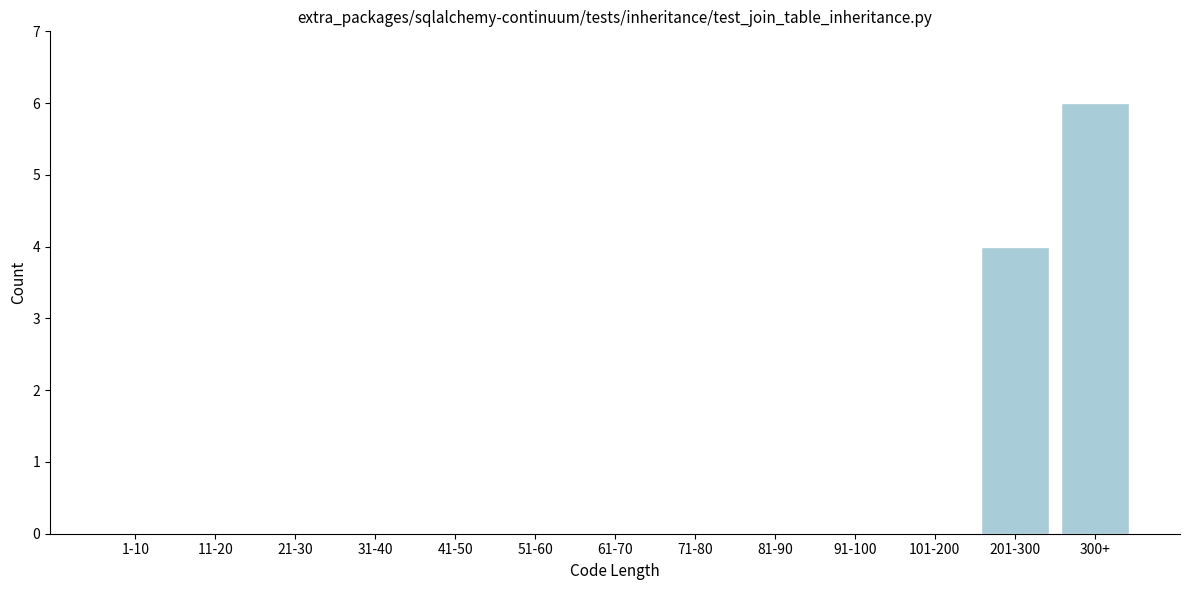

Reading right to left, extract all data points from this chart.

300+=6	201-300=4	101-200=0	91-100=0	81-90=0	71-80=0	61-70=0	51-60=0	41-50=0	31-40=0	21-30=0	11-20=0	1-10=0